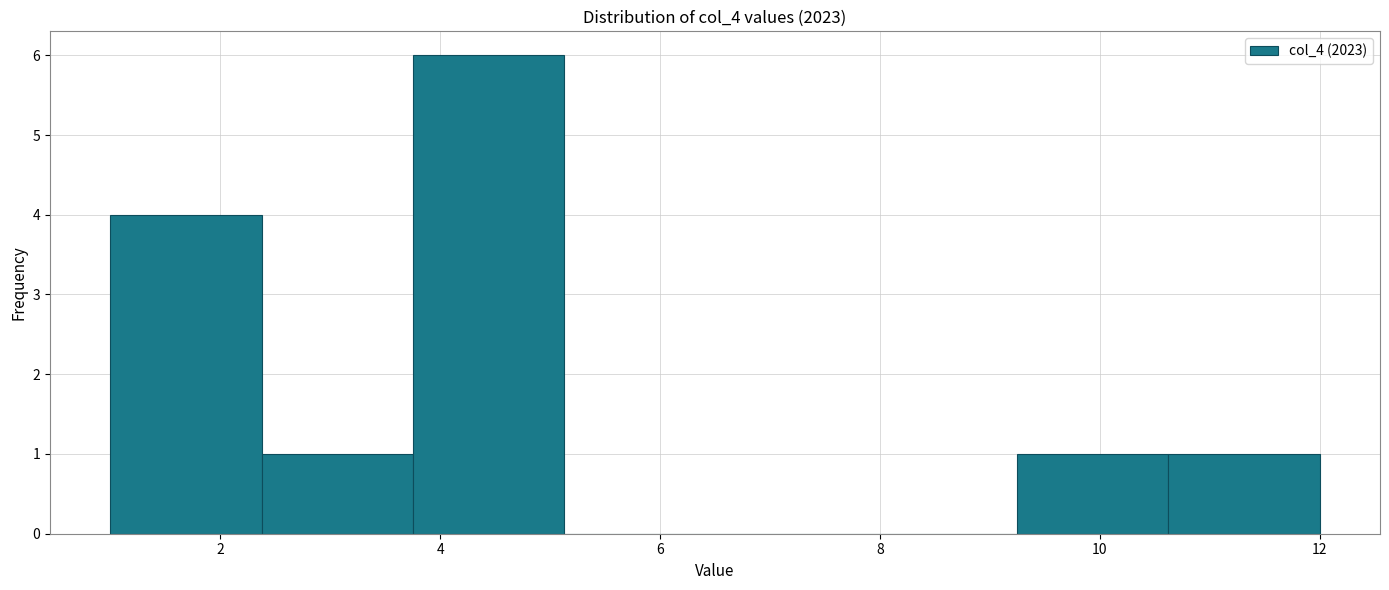

Which range on the x-axis has the tallest bar?

3.8 to 5.2